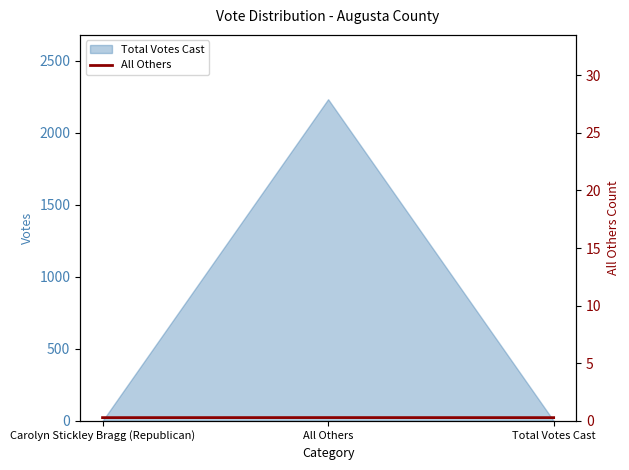

List the labels in order of value, smallest first.

Carolyn Stickley Bragg (Republican), Total Votes Cast, All Others